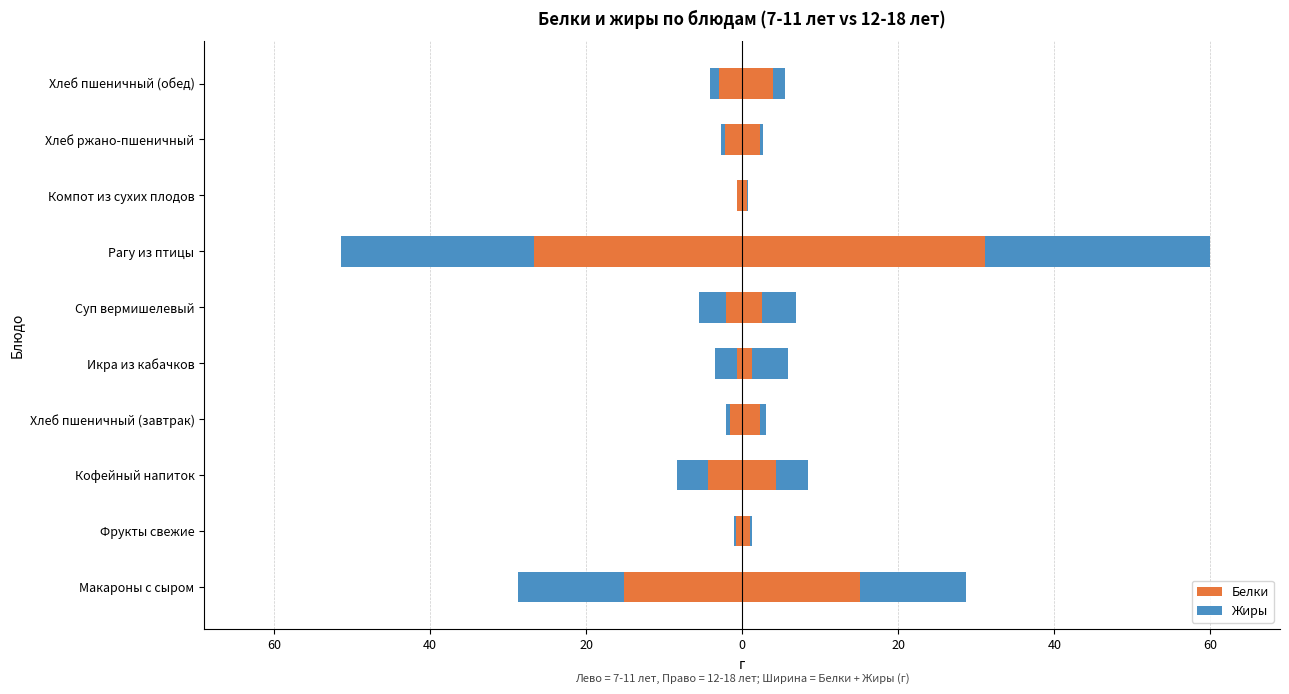

Between Макароны с сыром and Икра из кабачков, which series saw the biggest shift?

7-11: Белки